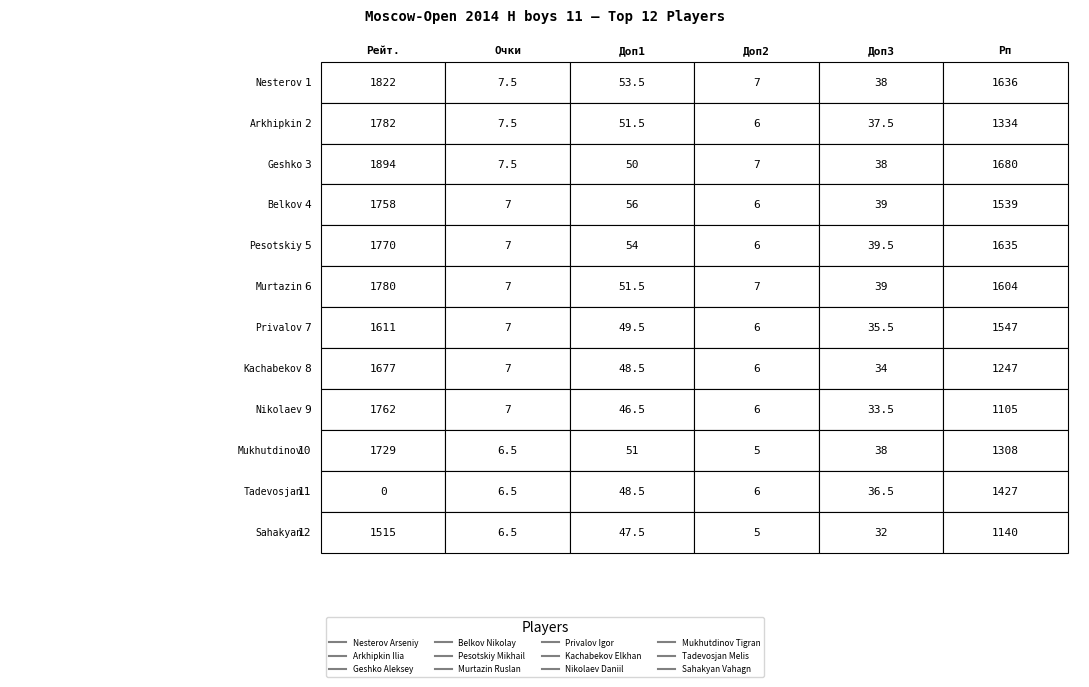

Reading left to right, list all the values displayed in this chart.

Nesterov Arseniy: 0=1822.0	1=7.5	2=53.5	3=7.0	4=38.0	5=1636.0
Arkhipkin Ilia: 0=1782.0	1=7.5	2=51.5	3=6.0	4=37.5	5=1334.0
Geshko Aleksey: 0=1894.0	1=7.5	2=50.0	3=7.0	4=38.0	5=1680.0
Belkov Nikolay: 0=1758.0	1=7.0	2=56.0	3=6.0	4=39.0	5=1539.0
Pesotskiy Mikhail: 0=1770.0	1=7.0	2=54.0	3=6.0	4=39.5	5=1635.0
Murtazin Ruslan: 0=1780.0	1=7.0	2=51.5	3=7.0	4=39.0	5=1604.0
Privalov Igor: 0=1611.0	1=7.0	2=49.5	3=6.0	4=35.5	5=1547.0
Kachabekov Elkhan: 0=1677.0	1=7.0	2=48.5	3=6.0	4=34.0	5=1247.0
Nikolaev Daniil: 0=1762.0	1=7.0	2=46.5	3=6.0	4=33.5	5=1105.0
Mukhutdinov Tigran: 0=1729.0	1=6.5	2=51.0	3=5.0	4=38.0	5=1308.0
Tadevosjan Melis: 0=0.0	1=6.5	2=48.5	3=6.0	4=36.5	5=1427.0
Sahakyan Vahagn: 0=1515.0	1=6.5	2=47.5	3=5.0	4=32.0	5=1140.0